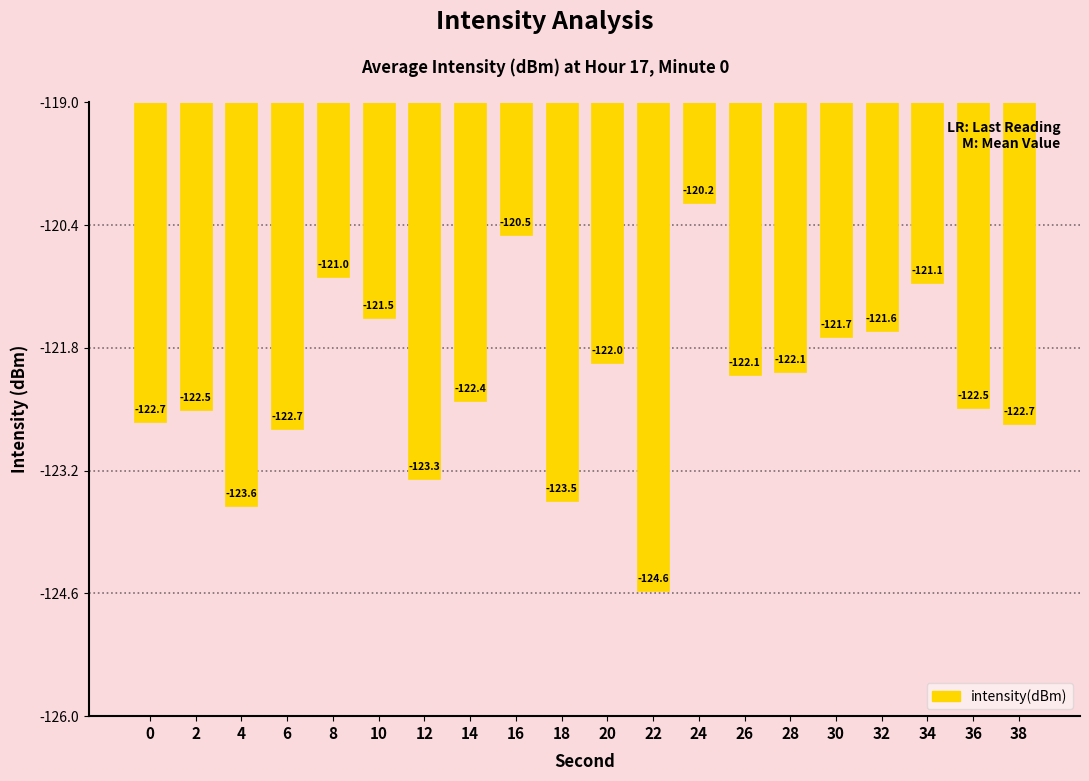

What is the value of the 7th bar from the left?

-123.3